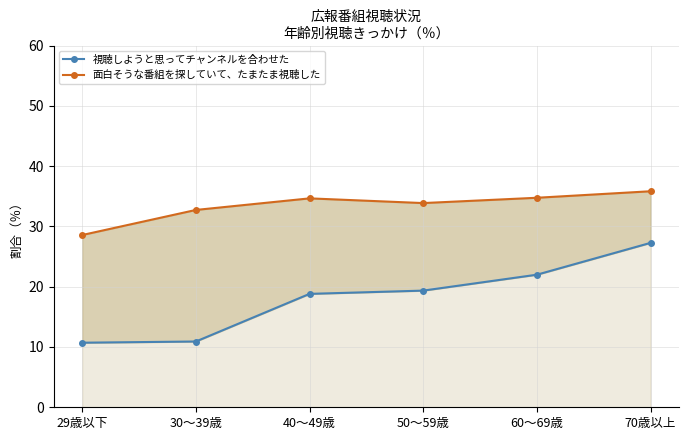

True or false: 視聴しようと思ってチャンネルを合わせた and 面白そうな番組を探していて、たまたま視聴した intersect in this chart.

False